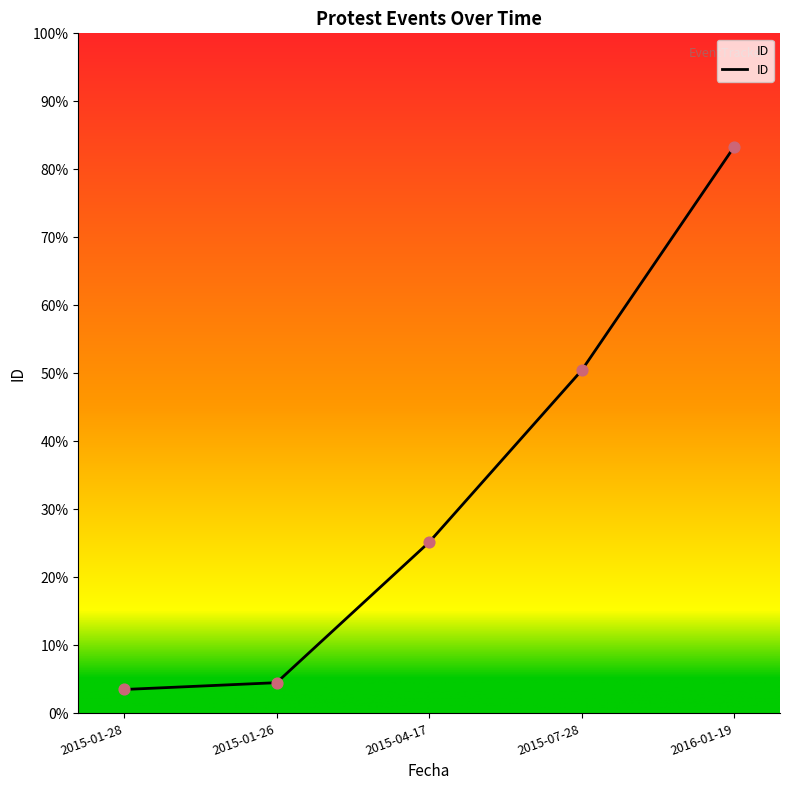

What is the change in value from 2015-01-26 to 2015-07-28?

+45.9